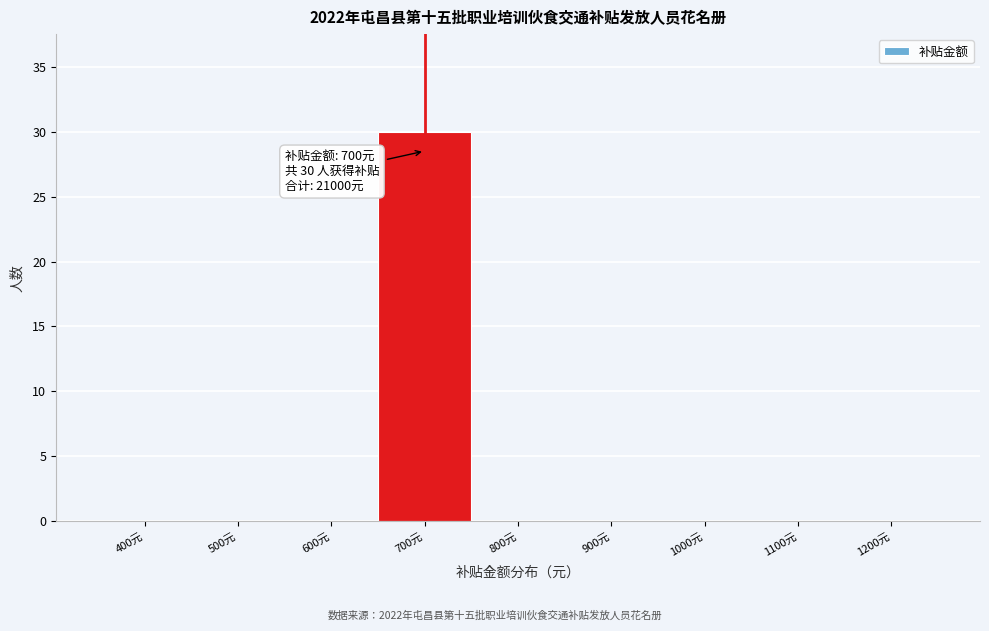

Reading left to right, what are all the values shown in this chart?

400元=0	500元=0	600元=0	700元=30	800元=0	900元=0	1000元=0	1100元=0	1200元=0